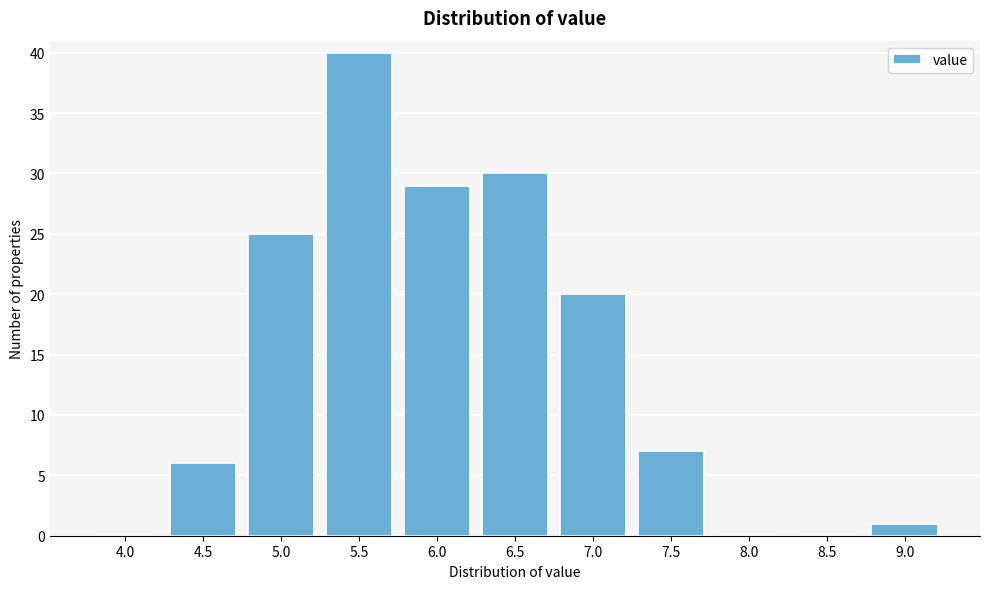

Reading left to right, what are all the values shown in this chart?

4.0=0	4.5=6	5.0=25	5.5=40	6.0=29	6.5=30	7.0=20	7.5=7	8.0=0	8.5=0	9.0=1